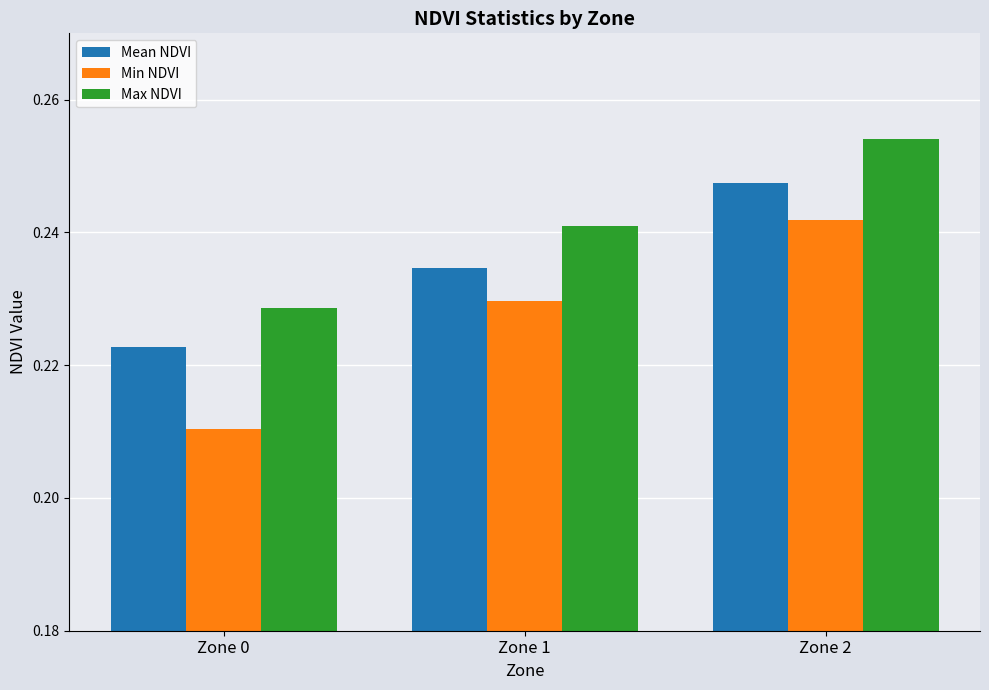

Which category has the highest value in the Max NDVI series?

Zone 2